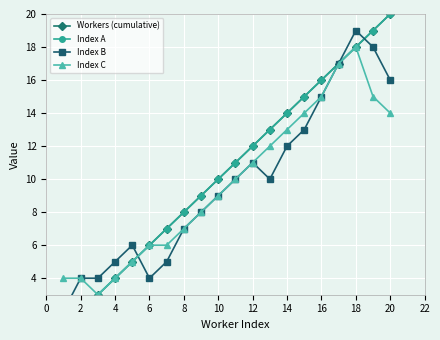

What is the maximum value for Index C?

18